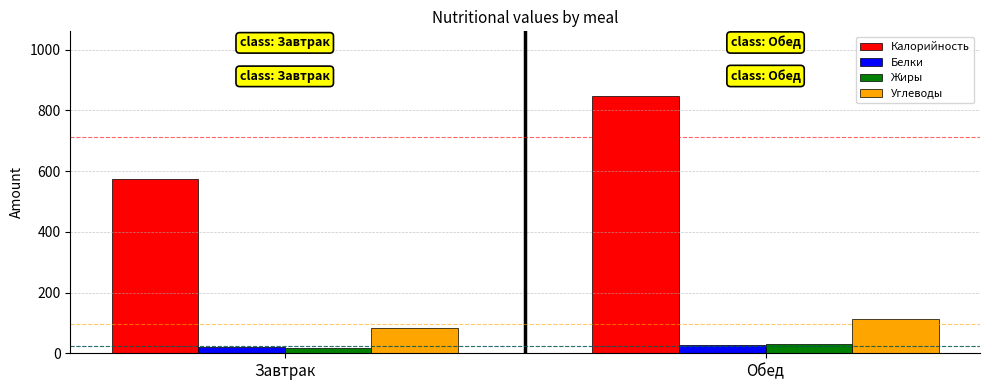

Which series has the largest total across all categories?

Калорийность